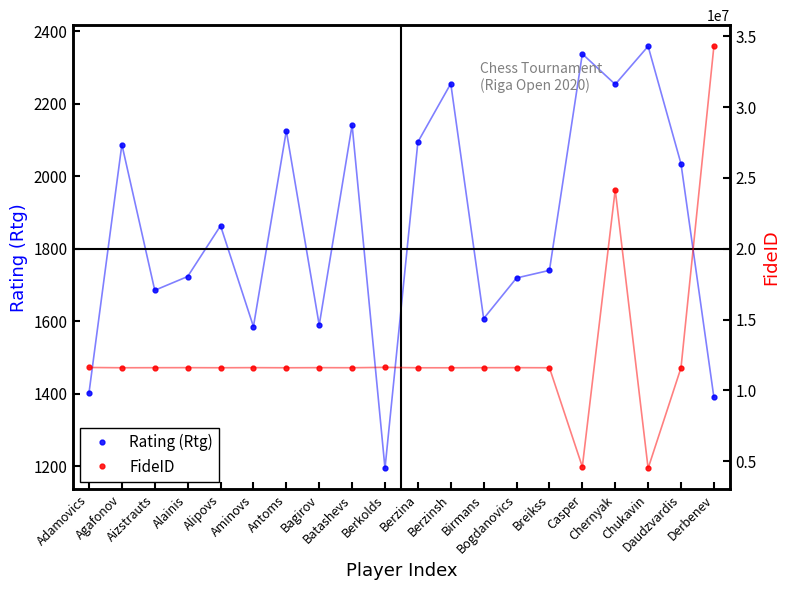

At which category does FideID reach its first local peak?

Alainis